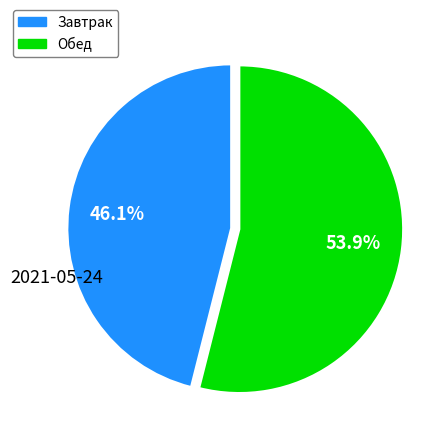

What percentage do Завтрак and Обед together represent?

100.0%